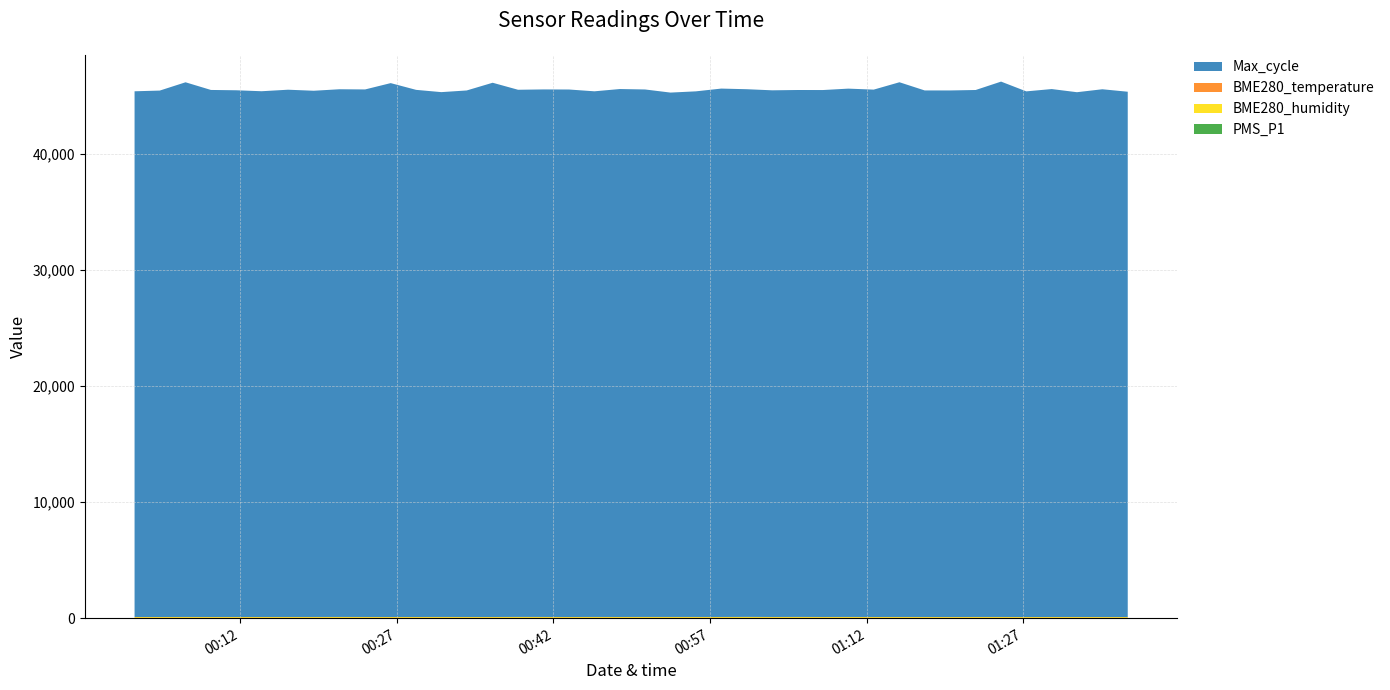

Reading left to right, extract all data points from this chart.

PMS_P1: 2022/12/28 00:01:53=9.5	2022/12/28 00:04:18=12.0	2022/12/28 00:06:46=14.8	2022/12/28 00:09:12=11.8	2022/12/28 00:11:37=13.0	2022/12/28 00:14:03=11.8	2022/12/28 00:16:35=13.0	2022/12/28 00:19:03=12.5	2022/12/28 00:21:30=14.8	2022/12/28 00:23:58=11.5	2022/12/28 00:26:25=12.0	2022/12/28 00:28:51=11.5	2022/12/28 00:31:16=13.8	2022/12/28 00:33:42=11.5	2022/12/28 00:36:11=11.5	2022/12/28 00:38:37=17.0	2022/12/28 00:41:04=14.5	2022/12/28 00:43:30=10.2	2022/12/28 00:45:56=14.2	2022/12/28 00:48:22=12.2	2022/12/28 00:50:47=14.0	2022/12/28 00:53:13=14.0	2022/12/28 00:55:39=13.2	2022/12/28 00:58:05=13.0	2022/12/28 01:00:32=18.0	2022/12/28 01:02:58=11.5	2022/12/28 01:05:24=15.0	2022/12/28 01:07:49=10.5	2022/12/28 01:10:15=13.2	2022/12/28 01:12:41=11.2	2022/12/28 01:15:09=12.0	2022/12/28 01:17:34=11.5	2022/12/28 01:20:00=7.8	2022/12/28 01:22:27=13.2	2022/12/28 01:24:53=13.0	2022/12/28 01:27:18=9.8	2022/12/28 01:29:44=11.8	2022/12/28 01:32:09=12.2	2022/12/28 01:34:35=8.5	2022/12/28 01:37:01=8.8
BME280_humidity: 2022/12/28 00:01:53=77.3	2022/12/28 00:04:18=77.5	2022/12/28 00:06:46=77.3	2022/12/28 00:09:12=77.9	2022/12/28 00:11:37=78.1	2022/12/28 00:14:03=78.8	2022/12/28 00:16:35=78.6	2022/12/28 00:19:03=79.0	2022/12/28 00:21:30=79.5	2022/12/28 00:23:58=79.7	2022/12/28 00:26:25=79.2	2022/12/28 00:28:51=79.2	2022/12/28 00:31:16=79.2	2022/12/28 00:33:42=79.0	2022/12/28 00:36:11=79.0	2022/12/28 00:38:37=79.1	2022/12/28 00:41:04=79.5	2022/12/28 00:43:30=79.6	2022/12/28 00:45:56=79.4	2022/12/28 00:48:22=79.2	2022/12/28 00:50:47=79.8	2022/12/28 00:53:13=79.9	2022/12/28 00:55:39=79.8	2022/12/28 00:58:05=79.7	2022/12/28 01:00:32=80.7	2022/12/28 01:02:58=80.3	2022/12/28 01:05:24=80.7	2022/12/28 01:07:49=80.7	2022/12/28 01:10:15=80.5	2022/12/28 01:12:41=80.2	2022/12/28 01:15:09=80.0	2022/12/28 01:17:34=79.7	2022/12/28 01:20:00=79.6	2022/12/28 01:22:27=79.1	2022/12/28 01:24:53=78.9	2022/12/28 01:27:18=78.7	2022/12/28 01:29:44=78.7	2022/12/28 01:32:09=78.5	2022/12/28 01:34:35=78.3	2022/12/28 01:37:01=77.9
BME280_temperature: 2022/12/28 00:01:53=11.0	2022/12/28 00:04:18=11.0	2022/12/28 00:06:46=11.0	2022/12/28 00:09:12=10.8	2022/12/28 00:11:37=10.7	2022/12/28 00:14:03=10.7	2022/12/28 00:16:35=10.7	2022/12/28 00:19:03=10.6	2022/12/28 00:21:30=10.6	2022/12/28 00:23:58=10.6	2022/12/28 00:26:25=10.6	2022/12/28 00:28:51=10.5	2022/12/28 00:31:16=10.5	2022/12/28 00:33:42=10.5	2022/12/28 00:36:11=10.4	2022/12/28 00:38:37=10.1	2022/12/28 00:41:04=10.4	2022/12/28 00:43:30=10.4	2022/12/28 00:45:56=10.4	2022/12/28 00:48:22=10.4	2022/12/28 00:50:47=10.4	2022/12/28 00:53:13=10.3	2022/12/28 00:55:39=10.3	2022/12/28 00:58:05=10.2	2022/12/28 01:00:32=10.3	2022/12/28 01:02:58=10.3	2022/12/28 01:05:24=10.1	2022/12/28 01:07:49=10.3	2022/12/28 01:10:15=10.3	2022/12/28 01:12:41=10.0	2022/12/28 01:15:09=10.4	2022/12/28 01:17:34=10.4	2022/12/28 01:20:00=10.4	2022/12/28 01:22:27=10.4	2022/12/28 01:24:53=10.6	2022/12/28 01:27:18=10.6	2022/12/28 01:29:44=10.7	2022/12/28 01:32:09=10.7	2022/12/28 01:34:35=10.7	2022/12/28 01:37:01=10.7
Max_cycle: 2022/12/28 00:01:53=45327.0	2022/12/28 00:04:18=45386.0	2022/12/28 00:06:46=46098.0	2022/12/28 00:09:12=45439.0	2022/12/28 00:11:37=45411.0	2022/12/28 00:14:03=45328.0	2022/12/28 00:16:35=45458.0	2022/12/28 00:19:03=45369.0	2022/12/28 00:21:30=45495.0	2022/12/28 00:23:58=45482.0	2022/12/28 00:26:25=46028.0	2022/12/28 00:28:51=45447.0	2022/12/28 00:31:16=45249.0	2022/12/28 00:33:42=45395.0	2022/12/28 00:36:11=46060.0	2022/12/28 00:38:37=45450.0	2022/12/28 00:41:04=45481.0	2022/12/28 00:43:30=45478.0	2022/12/28 00:45:56=45319.0	2022/12/28 00:48:22=45517.0	2022/12/28 00:50:47=45477.0	2022/12/28 00:53:13=45209.0	2022/12/28 00:55:39=45316.0	2022/12/28 00:58:05=45555.0	2022/12/28 01:00:32=45494.0	2022/12/28 01:02:58=45407.0	2022/12/28 01:05:24=45430.0	2022/12/28 01:07:49=45431.0	2022/12/28 01:10:15=45550.0	2022/12/28 01:12:41=45467.0	2022/12/28 01:15:09=46102.0	2022/12/28 01:17:34=45396.0	2022/12/28 01:20:00=45399.0	2022/12/28 01:22:27=45433.0	2022/12/28 01:24:53=46157.0	2022/12/28 01:27:18=45319.0	2022/12/28 01:29:44=45516.0	2022/12/28 01:32:09=45244.0	2022/12/28 01:34:35=45502.0	2022/12/28 01:37:01=45289.0